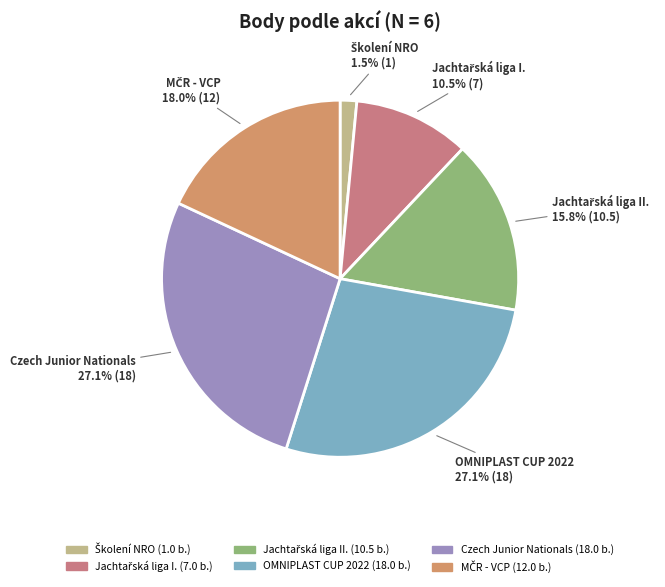

Approximately how many times larger is the value at Czech Junior Nationals compared to OMNIPLAST CUP 2022?

1.0